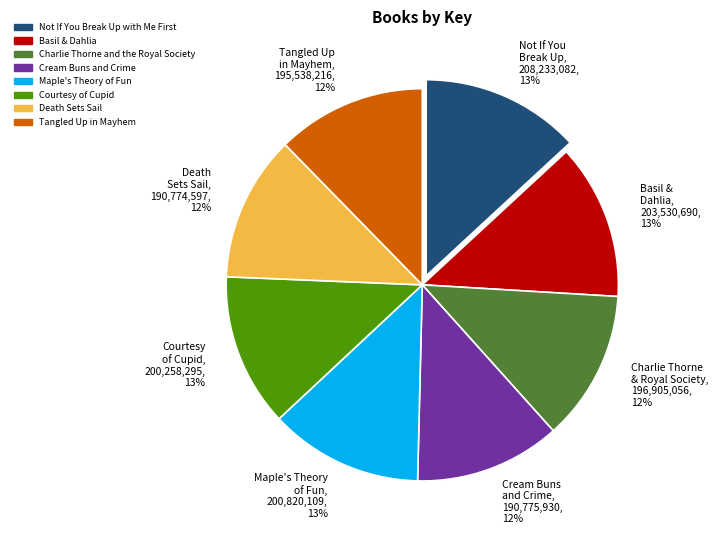

Does Not If You Break Up, 208,233,082, 13% account for over 50% of the chart?

No